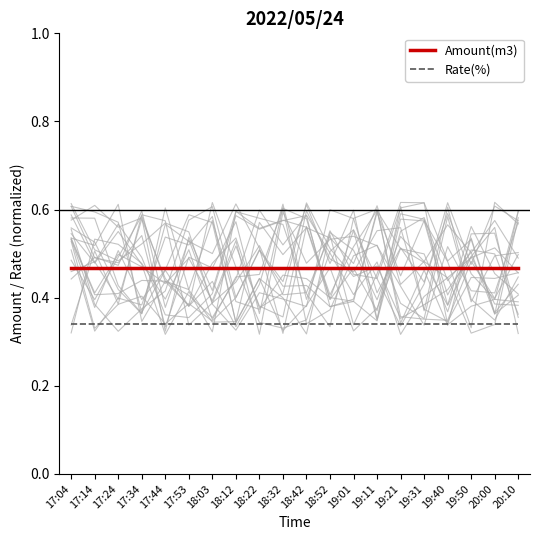

What is the label of the 19th point from the left?

20:00